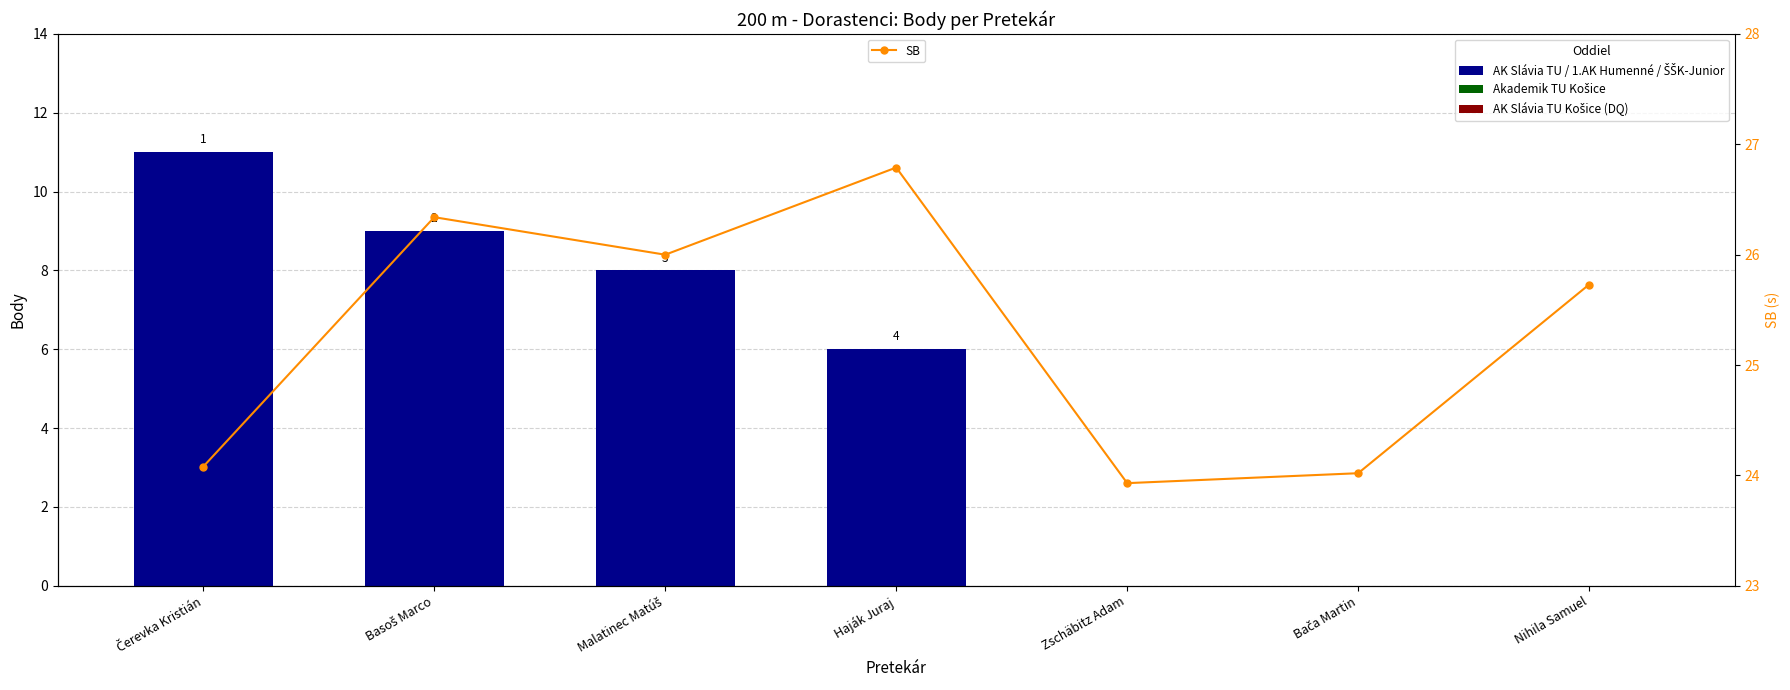

Which series changed the most between Čerevka Kristián and Bača Martin?

Body